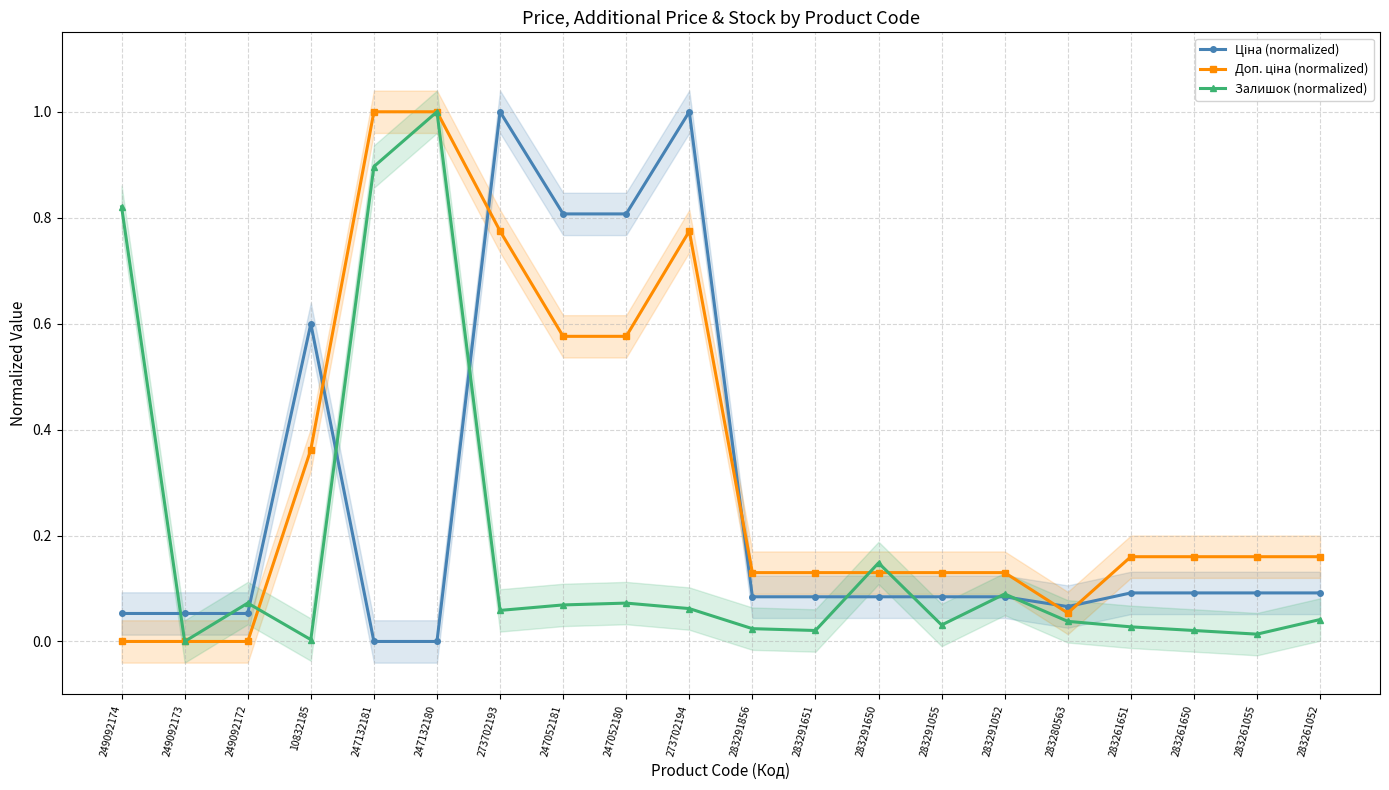

The Залишок (normalized) series shows 0.0 at 10832185. True or false?

True